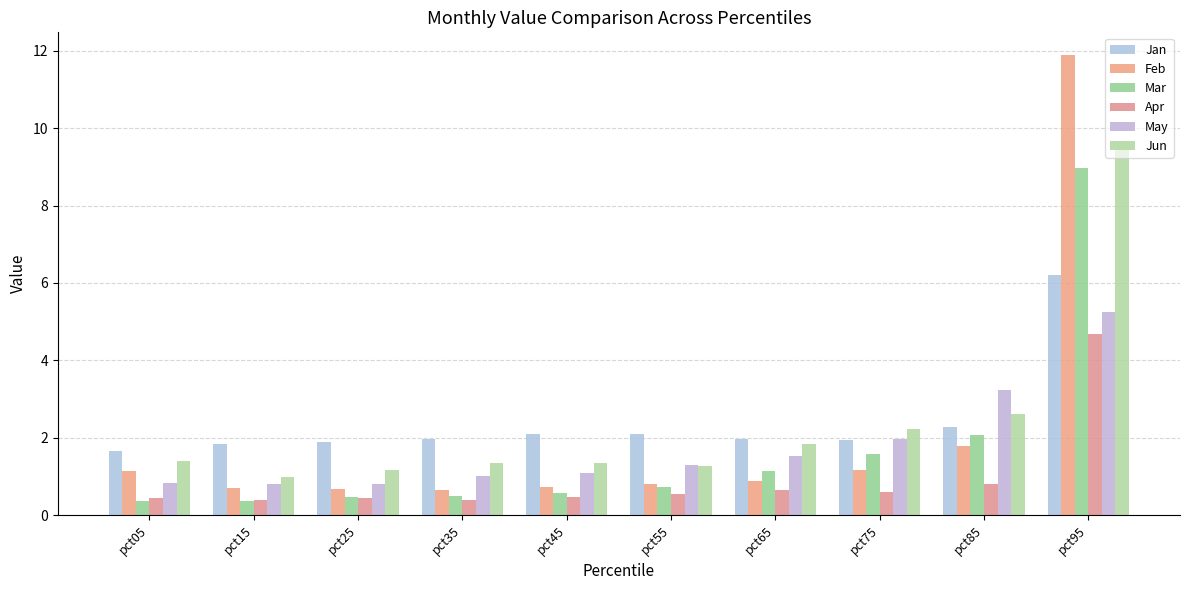

The value of Apr at pct65 is 0.4. True or false?

False